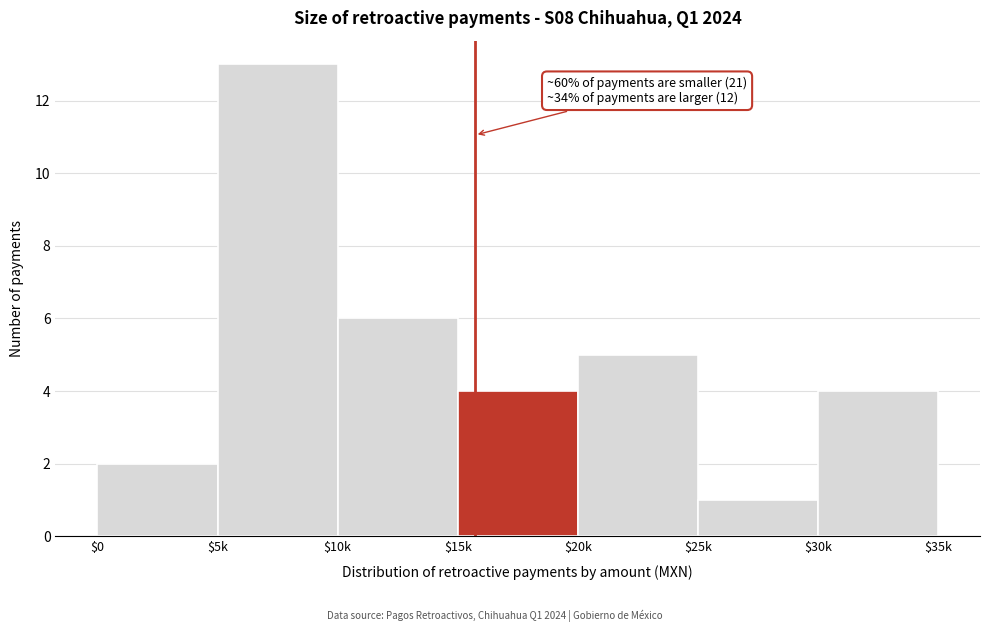

Reading right to left, transcribe all the data shown in this chart.

4	1	5	4	6	13	2